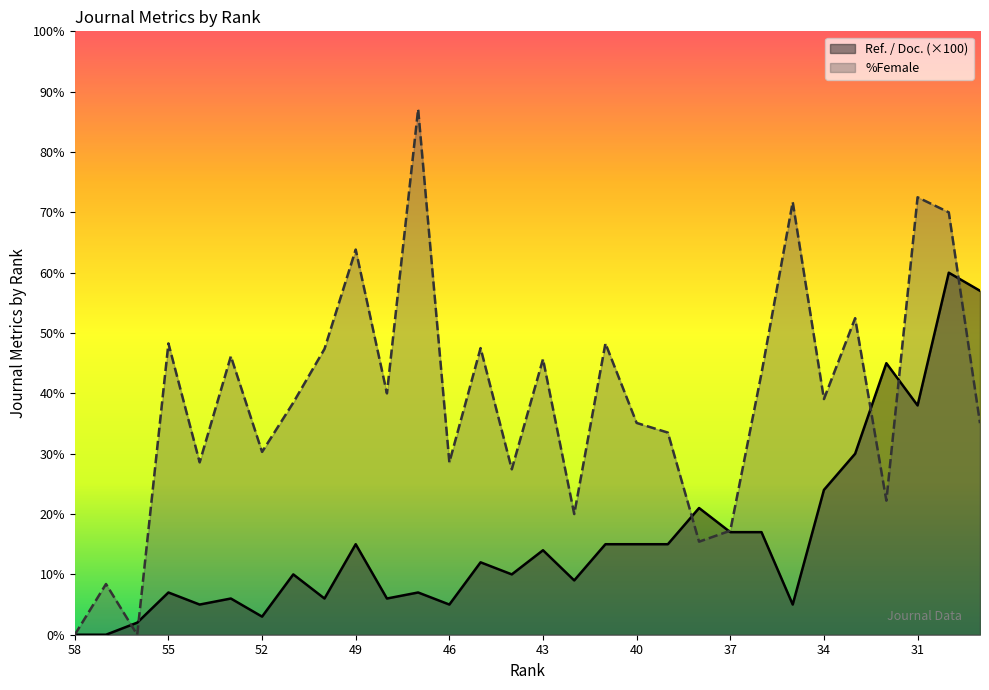

What is the maximum value for Ref. / Doc.?

60.0